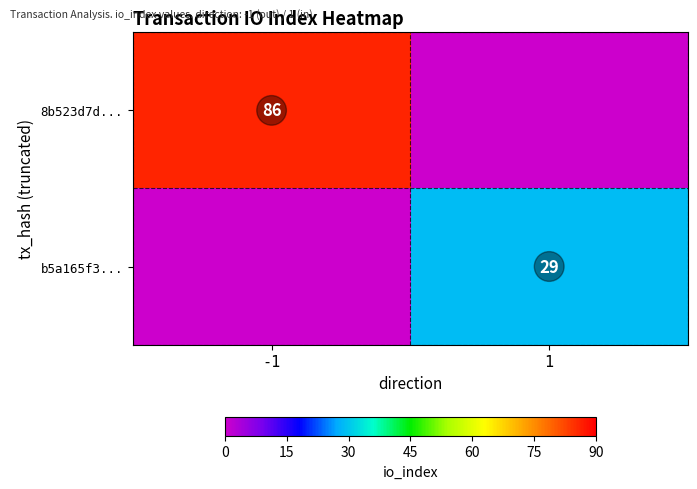

Is the value of b5a165f3... at 1 greater than the value of 8b523d7d... at -1?

No